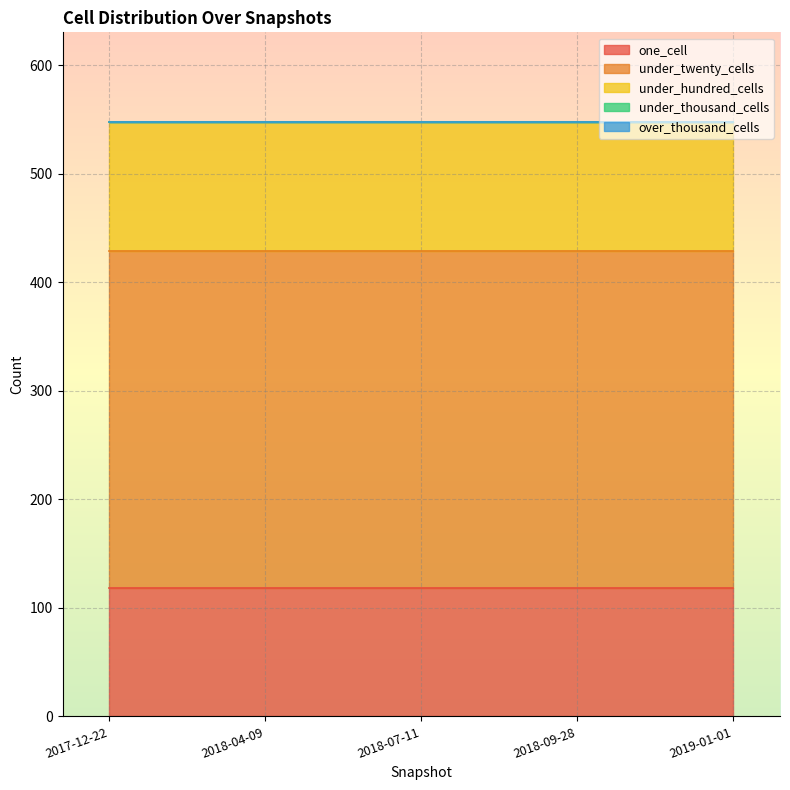

What is the label of the 3rd point from the right?

2018-07-11